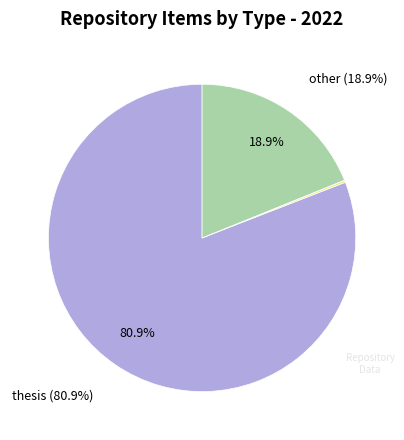

Does any single category account for the majority?

Yes